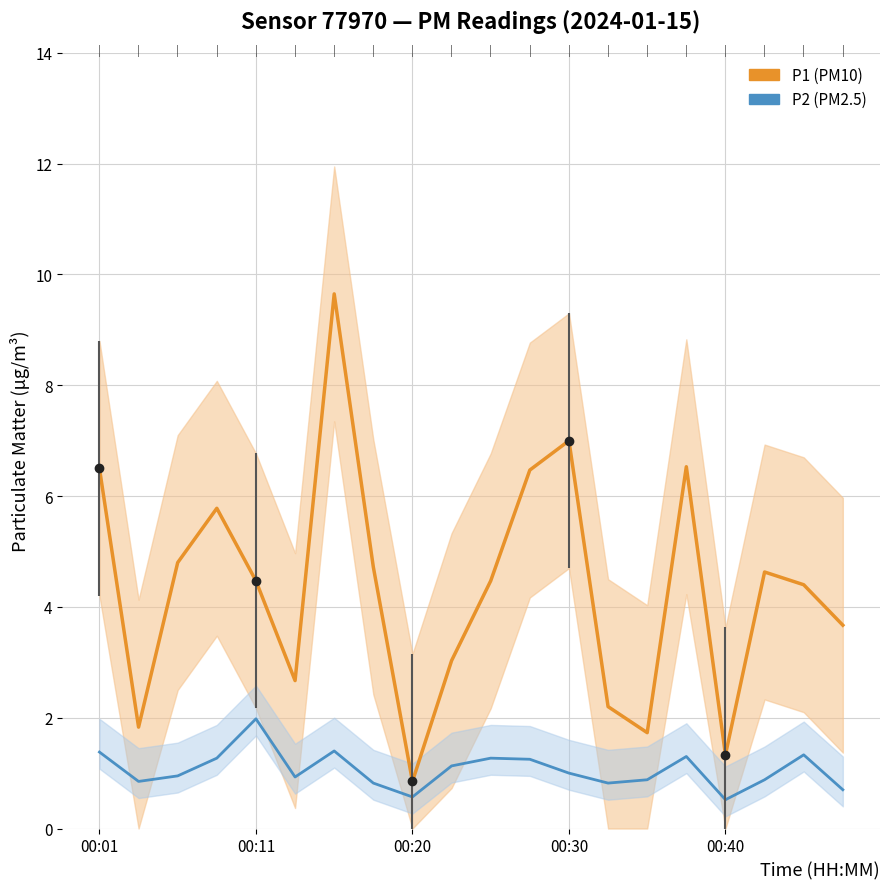

True or false: P2 (PM2.5) has a value of 1.7 at 11.

False